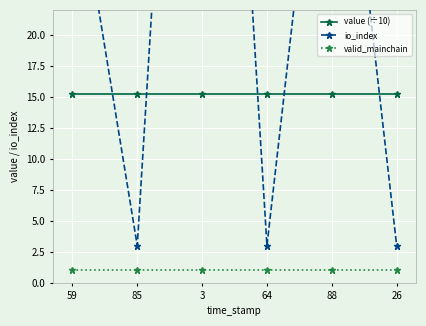

How many lines are shown in the chart?

3